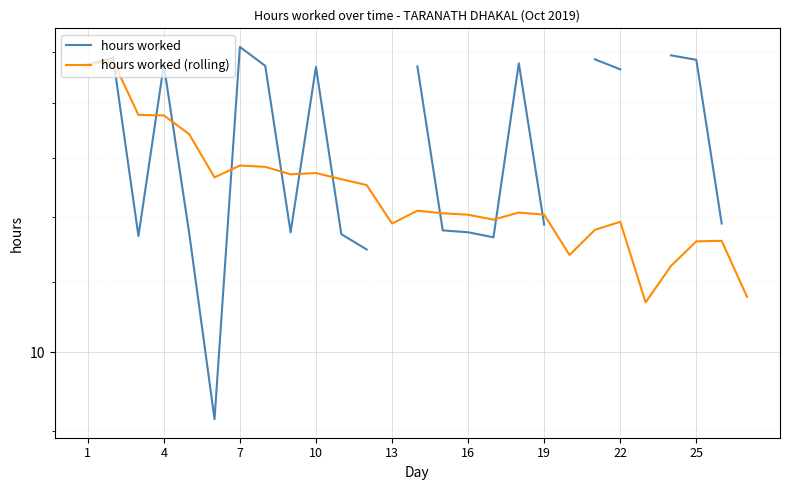

Where is the first local maximum for hours worked (rolling)?

4